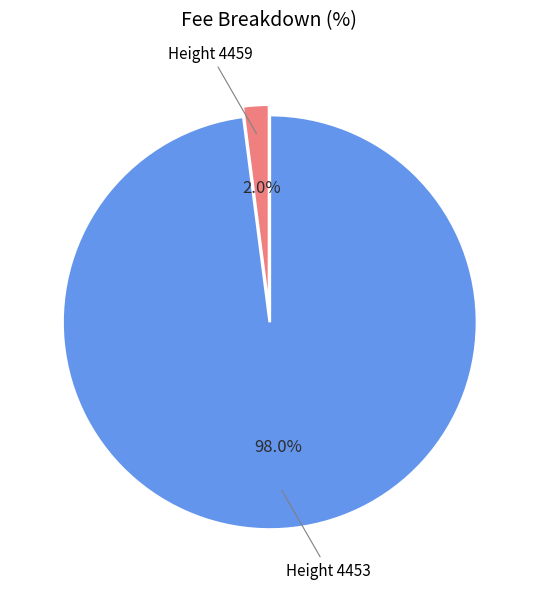

Is there a majority slice in this chart?

Yes